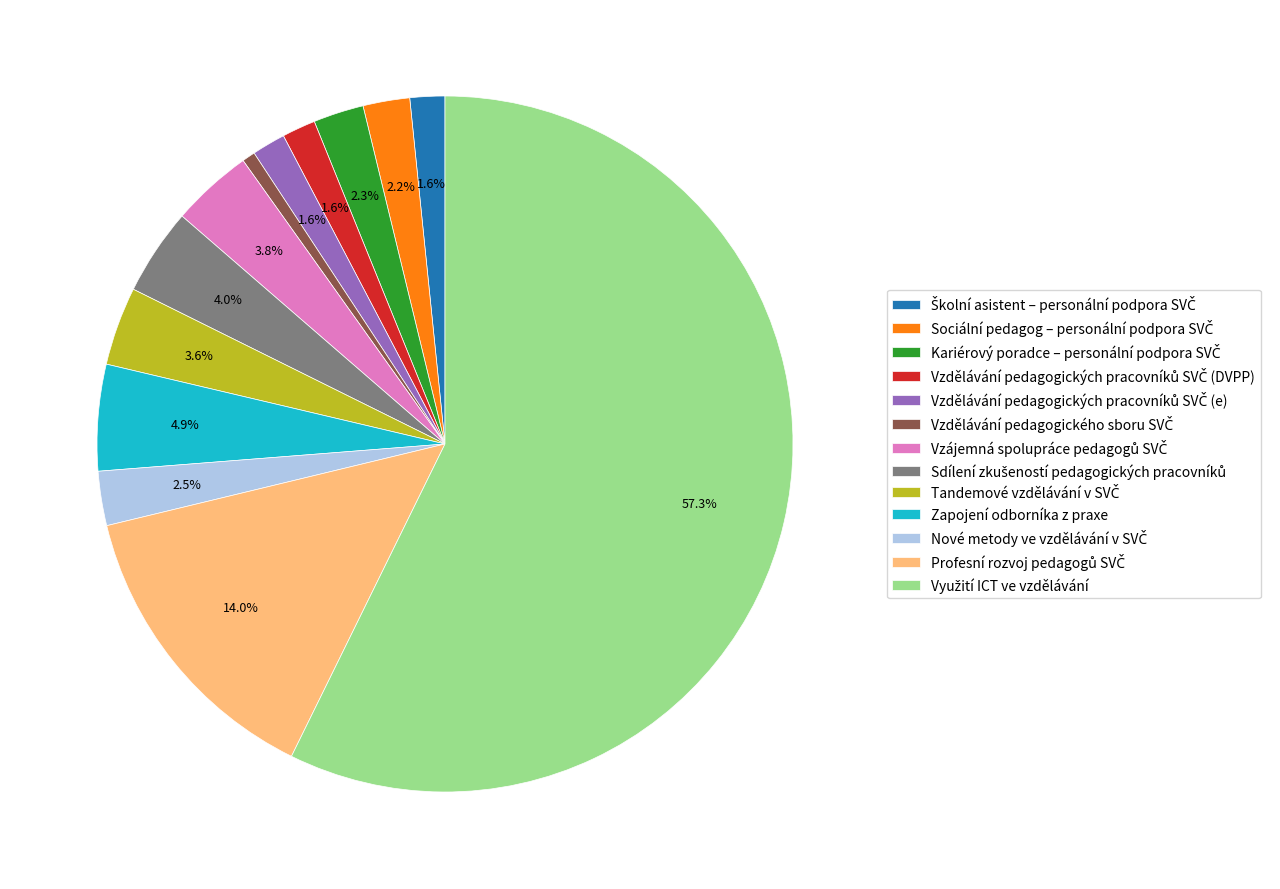

Does any single category account for the majority?

Yes